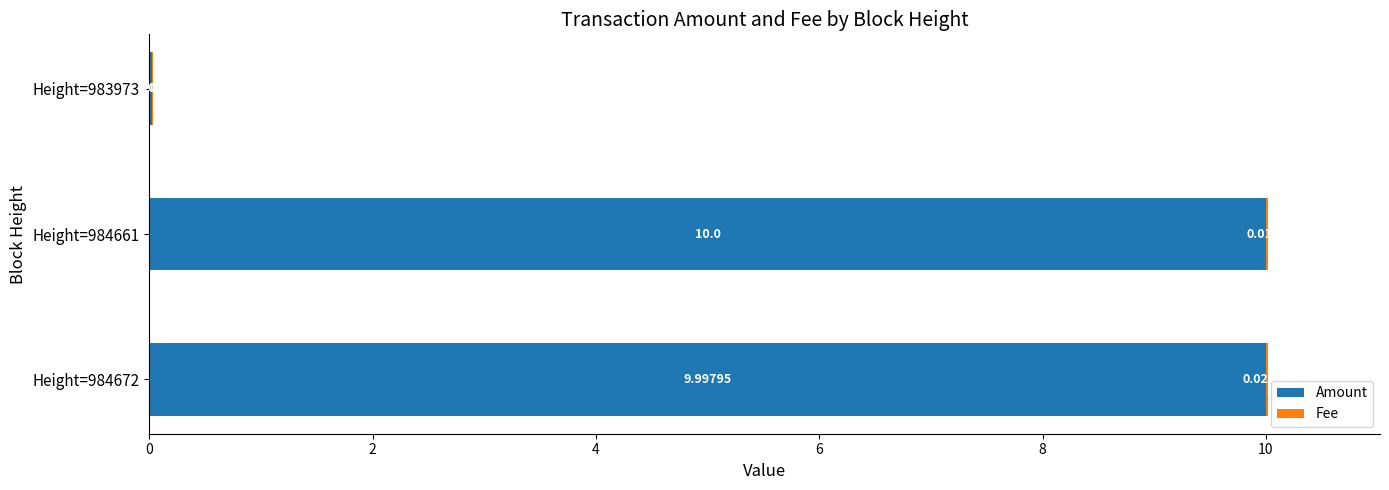

What is the sum of all Amount values?

20.0